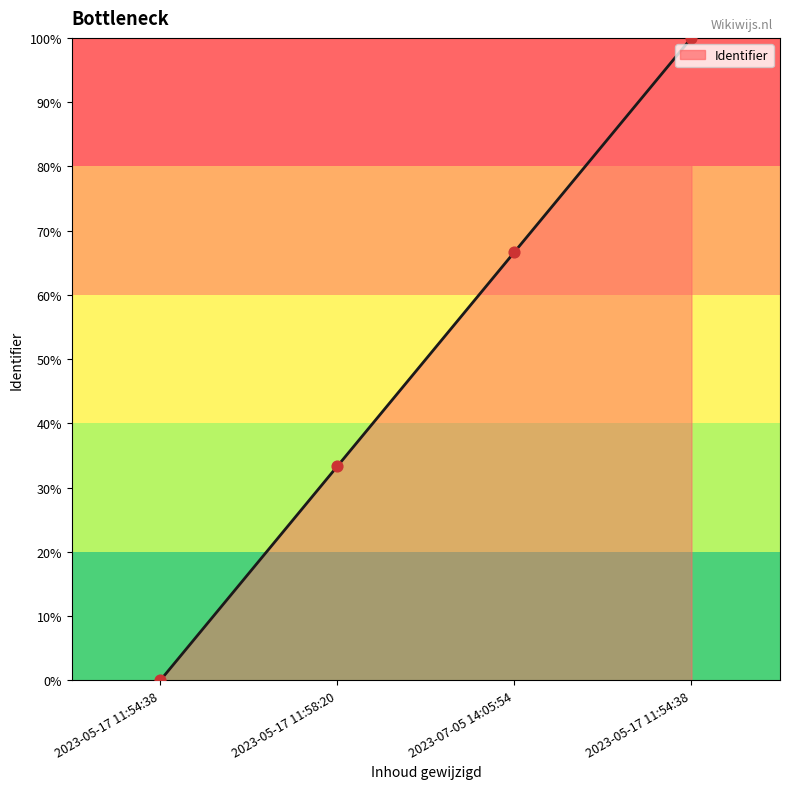

What is the change in value from 2023-05-17 11:58:20 to 2023-07-05 14:05:54?

+33.3